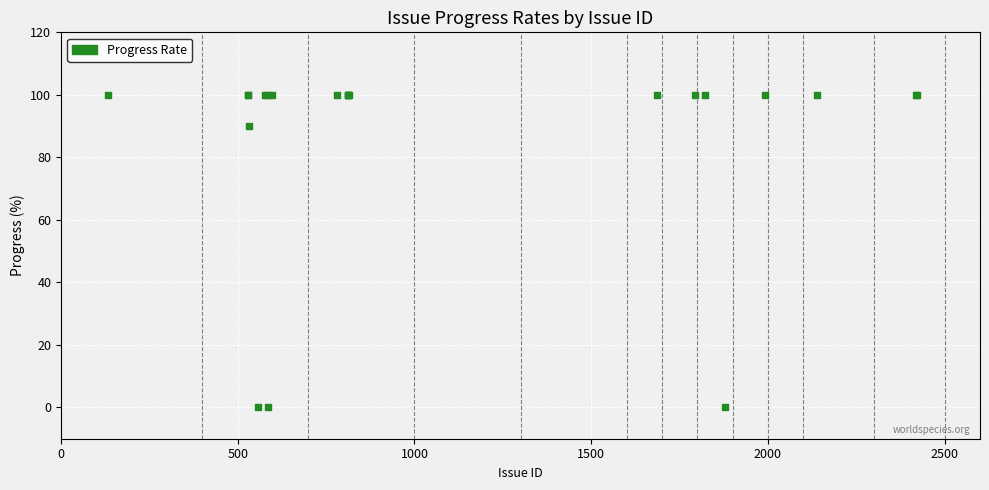

What Y value in the scatter plot is closest to 50?

90